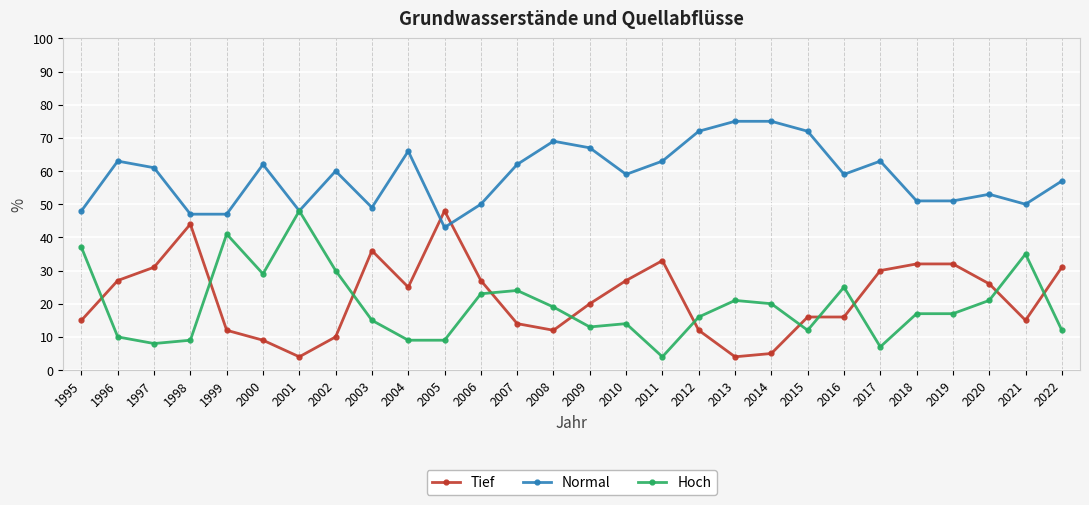

Is it true that Hoch equals 14 at 2010?

True